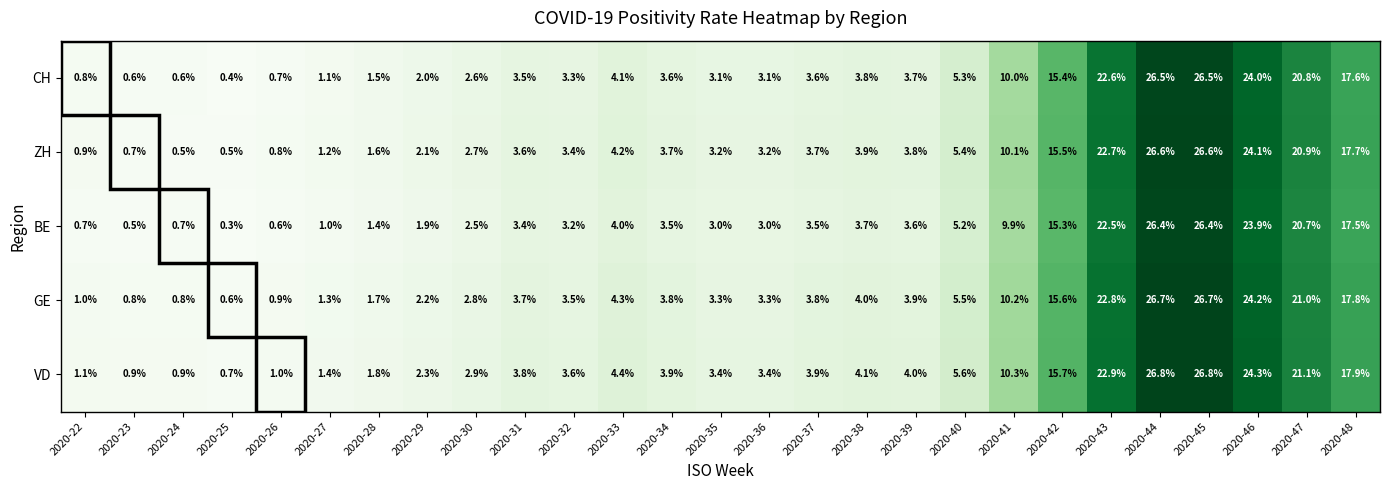

What is the spread (max minus min) of values at 2020-47?

0.4